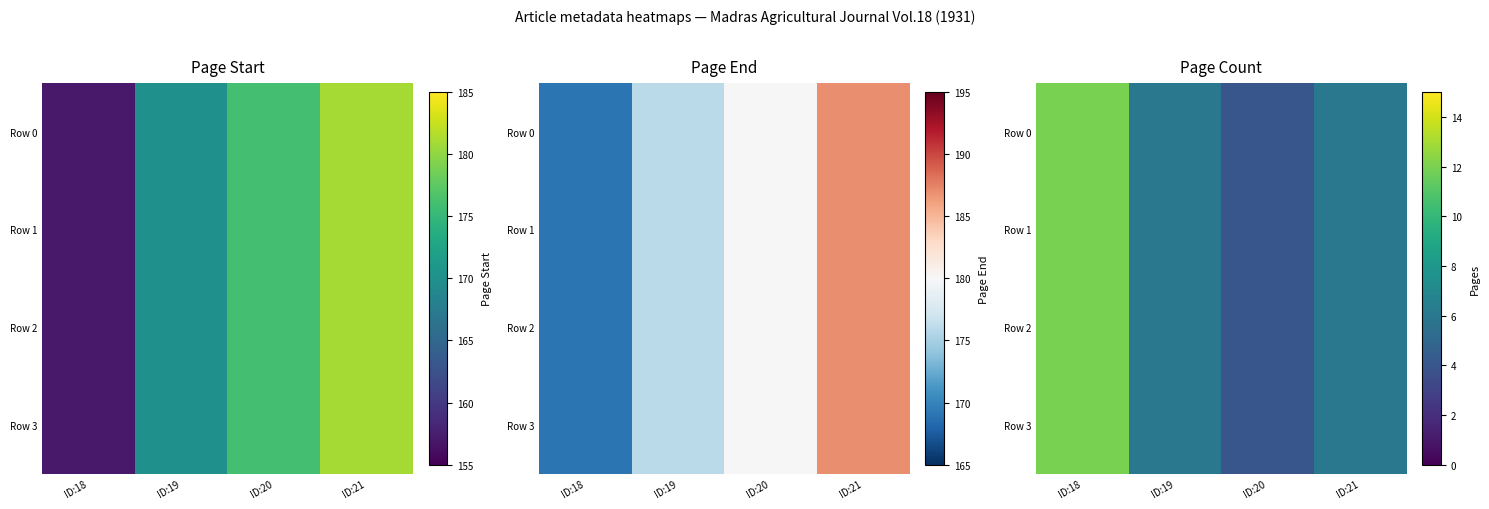

At which label is Row 0 closest to 8?

ID:19